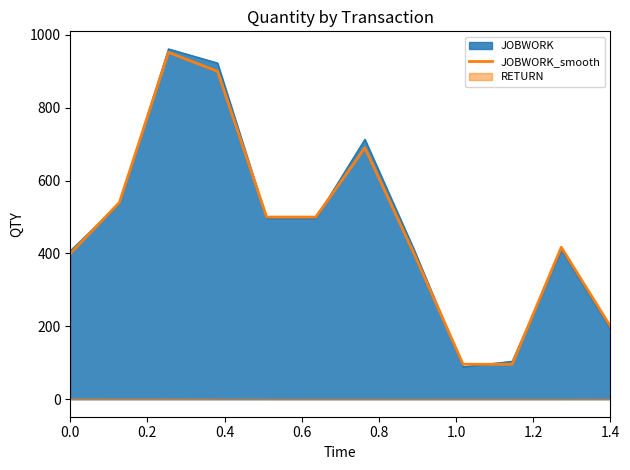

What is the lowest value of the JOBWORK_smooth series?

96.0